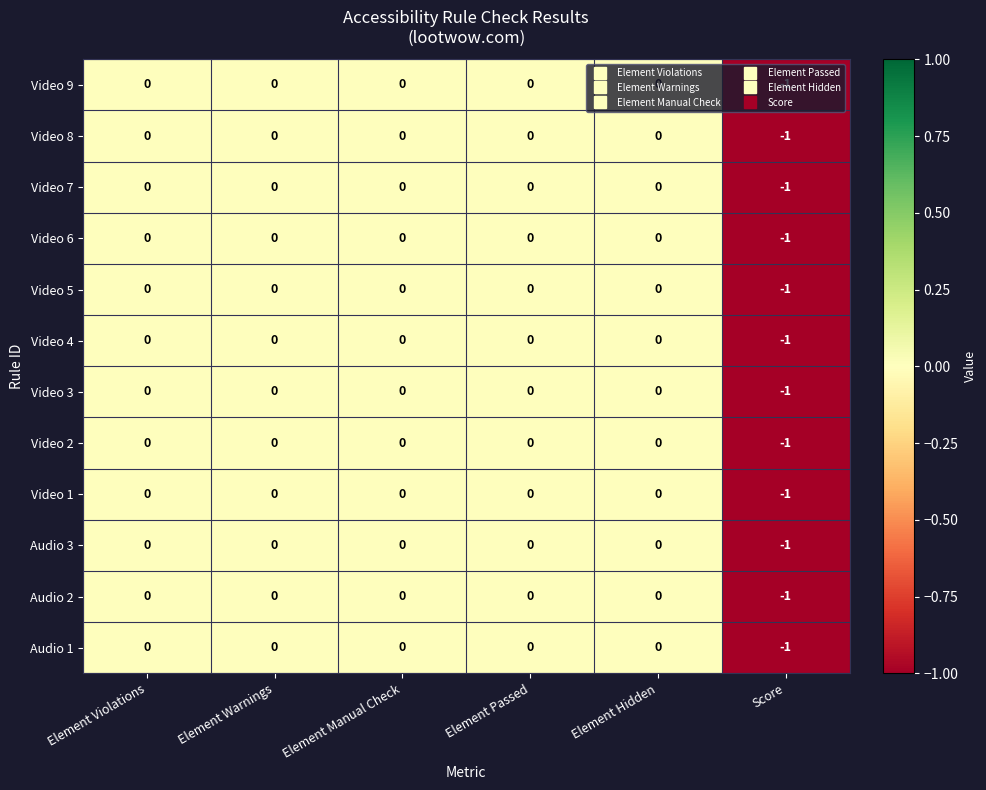

The value of Video 7 at Element Passed is 0. True or false?

True